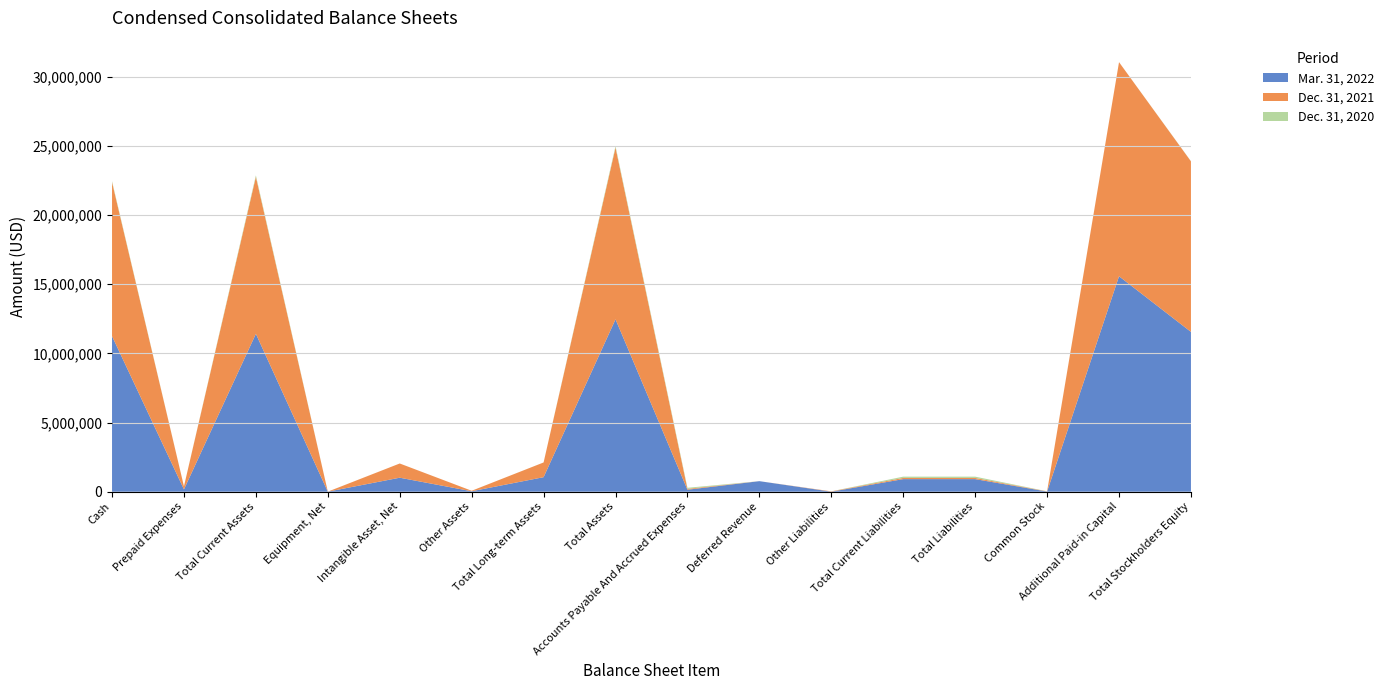

Reading left to right, transcribe all the data shown in this chart.

Mar. 31, 2022: Cash=11243795	Prepaid Expenses=167867	Total Current Assets=11411662	Equipment, Net=4015	Intangible Asset, Net=1012327	Other Assets=34306	Total Long-term Assets=1050648	Total Assets=12462310	Accounts Payable And Accrued Expenses=144040	Deferred Revenue=763333	Other Liabilities=3152	Total Current Liabilities=910525	Total Liabilities=910525	Common Stock=12669	Additional Paid-in Capital=15571989	Total Stockholders Equity=11551785
Dec. 31, 2021: Cash=11131175	Prepaid Expenses=218466	Total Current Assets=11349641	Equipment, Net=959	Intangible Asset, Net=1028114	Other Assets=34742	Total Long-term Assets=1063815	Total Assets=12413456	Accounts Payable And Accrued Expenses=62981	Deferred Revenue=0	Other Liabilities=23390	Total Current Liabilities=86371	Total Liabilities=86371	Common Stock=12531	Additional Paid-in Capital=15474566	Total Stockholders Equity=12327085
Dec. 31, 2020: Cash=71799	Prepaid Expenses=0	Total Current Assets=103129	Equipment, Net=403	Intangible Asset, Net=0	Other Assets=275	Total Long-term Assets=678	Total Assets=103807	Accounts Payable And Accrued Expenses=76249	Deferred Revenue=0	Other Liabilities=1200	Total Current Liabilities=92557	Total Liabilities=92557	Common Stock=6241	Additional Paid-in Capital=416	Total Stockholders Equity=11250